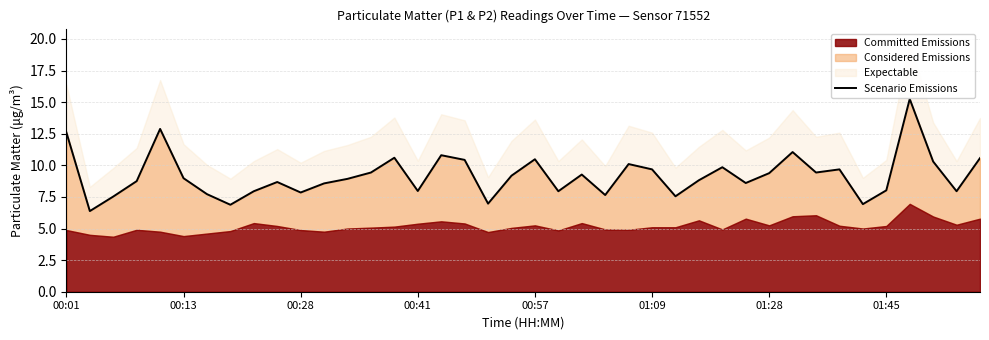

Reading left to right, list all the values displayed in this chart.

12.6	6.4	7.5	8.8	12.9	9.0	7.7	6.9	8.0	8.7	7.8	8.6	8.9	9.4	10.6	8.0	10.8	10.4	7.0	9.2	10.5	8.0	9.3	7.7	10.1	9.7	7.5	8.8	9.8	8.6	9.4	11.1	9.4	9.7	6.9	8.0	15.2	10.3	8.0	10.6